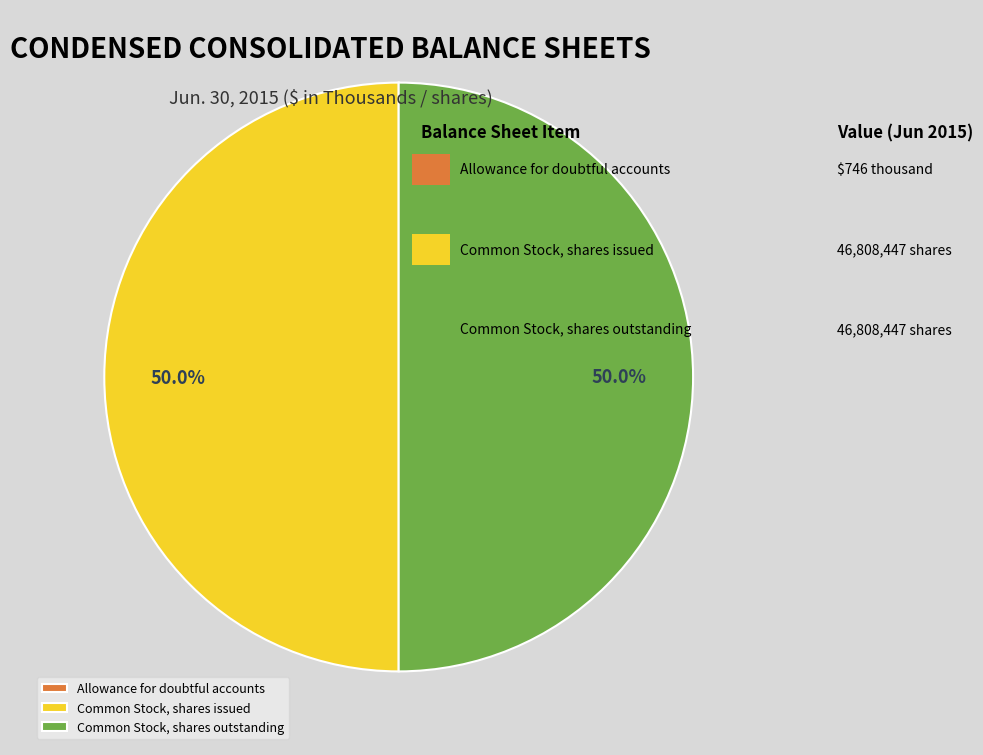

Is the sum of Common Stock, shares issued and Common Stock, shares outstanding greater than half?

Yes